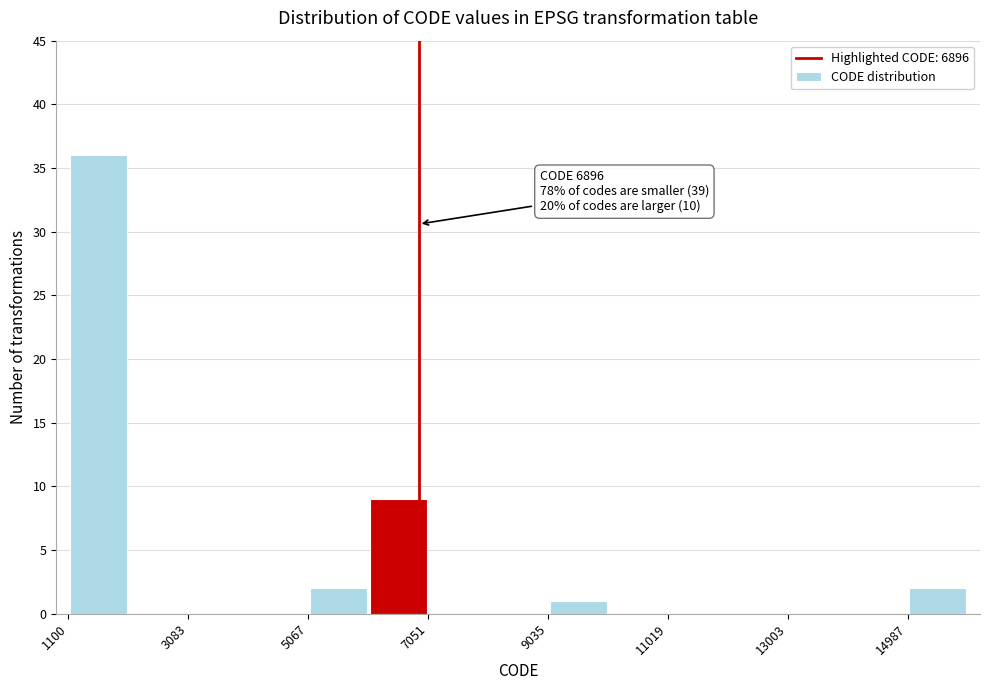

Over which range of the x-axis is the bar tallest?

1200 to 2000